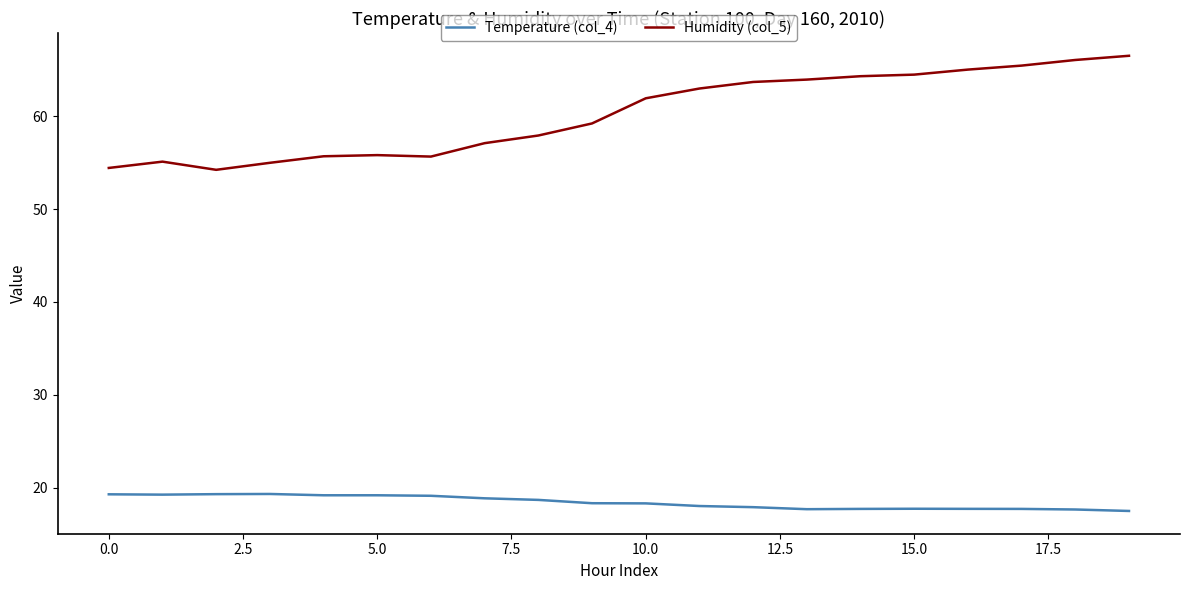

List the series in order of their peak value, highest first.

Humidity (col_5), Temperature (col_4)